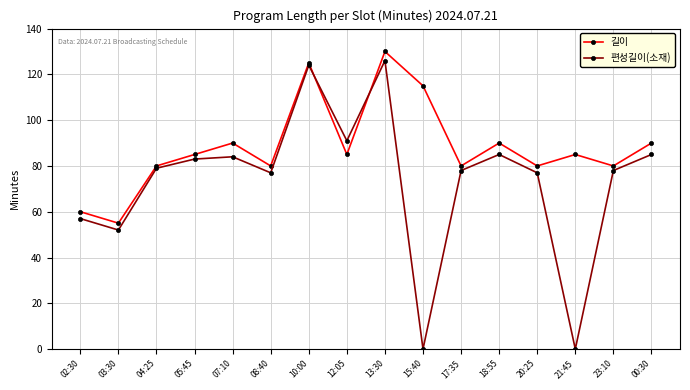

Rank the series by their maximum value, from lowest to highest.

편성길이(소재), 길이